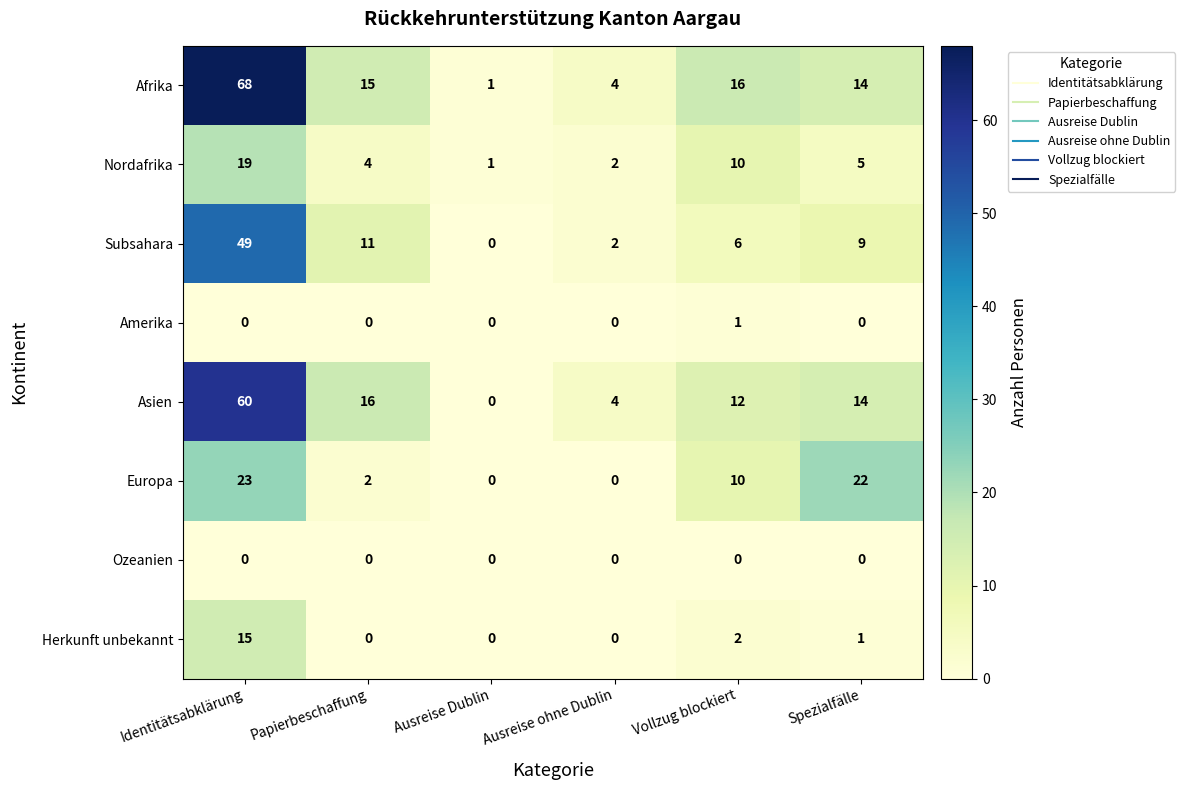

At which category does the chart reach its peak across all series?

Identitätsabklärung